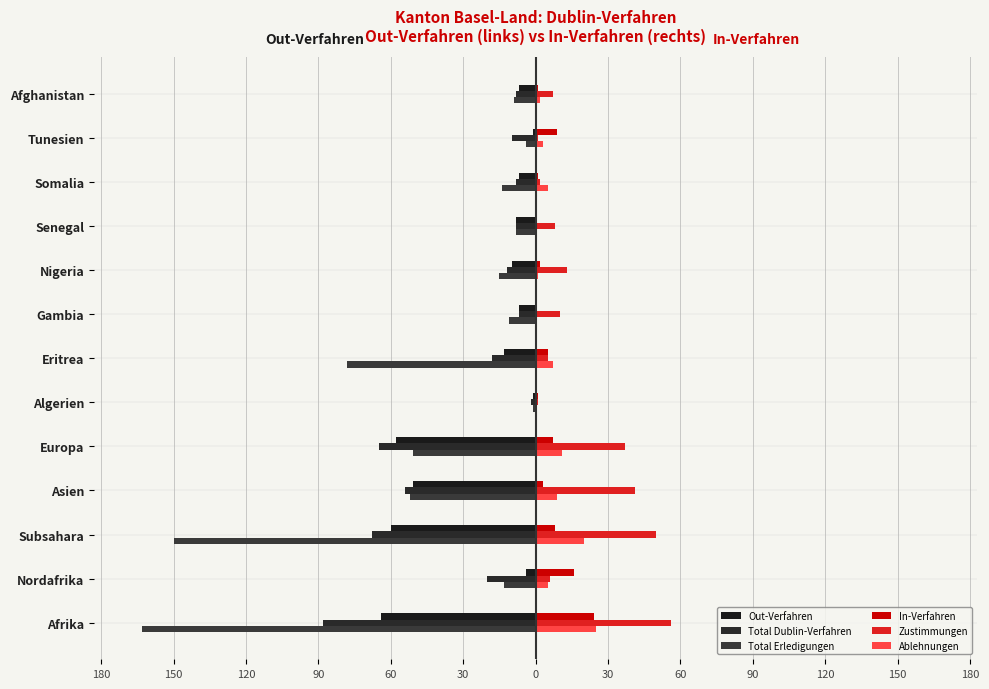

Reading left to right, what are all the values shown in this chart?

Out-Verfahren: -64	-4	-60	-51	-58	-1	-13	-7	-10	-8	-7	-1	-7
Total Dublin-Verfahren: -88	-20	-68	-54	-65	-2	-18	-7	-12	-8	-8	-10	-8
Total Erledigungen: -163	-13	-150	-52	-51	-1	-78	-11	-15	-8	-14	-4	-9
In-Verfahren: 24	16	8	3	7	1	5	0	2	0	1	9	1
Zustimmungen: 56	6	50	41	37	1	5	10	13	8	2	1	7
Ablehnungen: 25	5	20	9	11	0	7	0	1	0	5	3	2